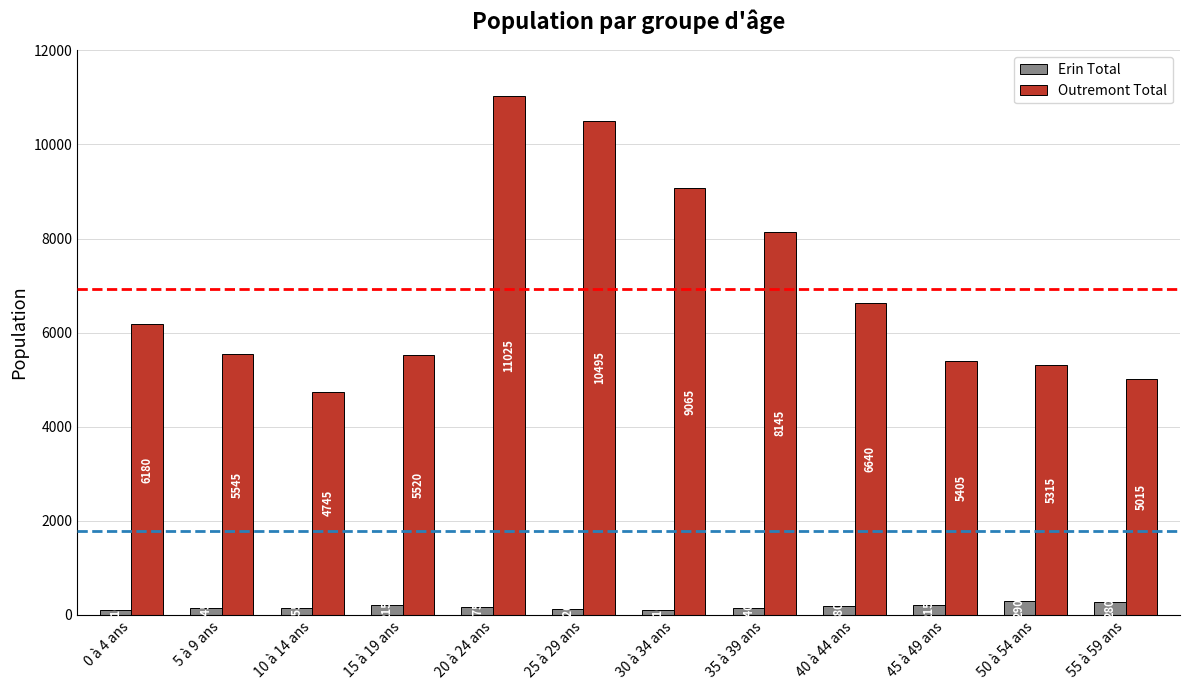

What is the difference between the maximum and minimum values in the Outremont Total series?

6280